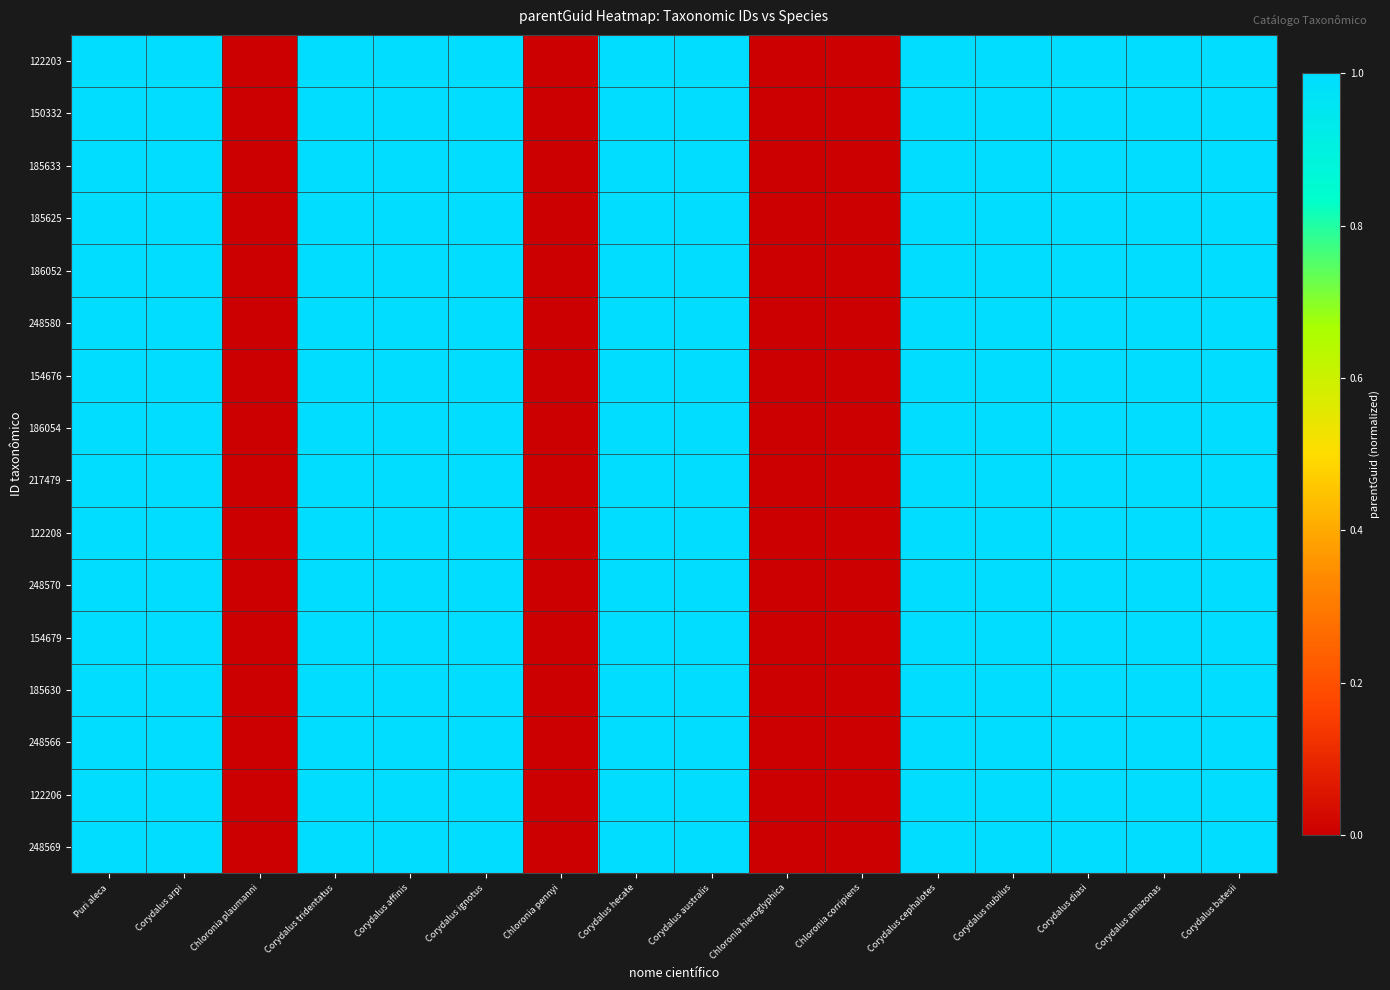

Reading left to right, transcribe all the data shown in this chart.

122203: Puri aleca=1.0	Corydalus arpi=1.0	Chloronia plaumanni=0.0	Corydalus tridentatus=1.0	Corydalus affinis=1.0	Corydalus ignotus=1.0	Chloronia pennyi=0.0	Corydalus hecate=1.0	Corydalus australis=1.0	Chloronia hieroglyphica=0.0	Chloronia corripiens=0.0	Corydalus cephalotes=1.0	Corydalus nubilus=1.0	Corydalus diasi=1.0	Corydalus amazonas=1.0	Corydalus batesii=1.0
150332: Puri aleca=1.0	Corydalus arpi=1.0	Chloronia plaumanni=0.0	Corydalus tridentatus=1.0	Corydalus affinis=1.0	Corydalus ignotus=1.0	Chloronia pennyi=0.0	Corydalus hecate=1.0	Corydalus australis=1.0	Chloronia hieroglyphica=0.0	Chloronia corripiens=0.0	Corydalus cephalotes=1.0	Corydalus nubilus=1.0	Corydalus diasi=1.0	Corydalus amazonas=1.0	Corydalus batesii=1.0
185633: Puri aleca=1.0	Corydalus arpi=1.0	Chloronia plaumanni=0.0	Corydalus tridentatus=1.0	Corydalus affinis=1.0	Corydalus ignotus=1.0	Chloronia pennyi=0.0	Corydalus hecate=1.0	Corydalus australis=1.0	Chloronia hieroglyphica=0.0	Chloronia corripiens=0.0	Corydalus cephalotes=1.0	Corydalus nubilus=1.0	Corydalus diasi=1.0	Corydalus amazonas=1.0	Corydalus batesii=1.0
185625: Puri aleca=1.0	Corydalus arpi=1.0	Chloronia plaumanni=0.0	Corydalus tridentatus=1.0	Corydalus affinis=1.0	Corydalus ignotus=1.0	Chloronia pennyi=0.0	Corydalus hecate=1.0	Corydalus australis=1.0	Chloronia hieroglyphica=0.0	Chloronia corripiens=0.0	Corydalus cephalotes=1.0	Corydalus nubilus=1.0	Corydalus diasi=1.0	Corydalus amazonas=1.0	Corydalus batesii=1.0
186052: Puri aleca=1.0	Corydalus arpi=1.0	Chloronia plaumanni=0.0	Corydalus tridentatus=1.0	Corydalus affinis=1.0	Corydalus ignotus=1.0	Chloronia pennyi=0.0	Corydalus hecate=1.0	Corydalus australis=1.0	Chloronia hieroglyphica=0.0	Chloronia corripiens=0.0	Corydalus cephalotes=1.0	Corydalus nubilus=1.0	Corydalus diasi=1.0	Corydalus amazonas=1.0	Corydalus batesii=1.0
248580: Puri aleca=1.0	Corydalus arpi=1.0	Chloronia plaumanni=0.0	Corydalus tridentatus=1.0	Corydalus affinis=1.0	Corydalus ignotus=1.0	Chloronia pennyi=0.0	Corydalus hecate=1.0	Corydalus australis=1.0	Chloronia hieroglyphica=0.0	Chloronia corripiens=0.0	Corydalus cephalotes=1.0	Corydalus nubilus=1.0	Corydalus diasi=1.0	Corydalus amazonas=1.0	Corydalus batesii=1.0
154676: Puri aleca=1.0	Corydalus arpi=1.0	Chloronia plaumanni=0.0	Corydalus tridentatus=1.0	Corydalus affinis=1.0	Corydalus ignotus=1.0	Chloronia pennyi=0.0	Corydalus hecate=1.0	Corydalus australis=1.0	Chloronia hieroglyphica=0.0	Chloronia corripiens=0.0	Corydalus cephalotes=1.0	Corydalus nubilus=1.0	Corydalus diasi=1.0	Corydalus amazonas=1.0	Corydalus batesii=1.0
186054: Puri aleca=1.0	Corydalus arpi=1.0	Chloronia plaumanni=0.0	Corydalus tridentatus=1.0	Corydalus affinis=1.0	Corydalus ignotus=1.0	Chloronia pennyi=0.0	Corydalus hecate=1.0	Corydalus australis=1.0	Chloronia hieroglyphica=0.0	Chloronia corripiens=0.0	Corydalus cephalotes=1.0	Corydalus nubilus=1.0	Corydalus diasi=1.0	Corydalus amazonas=1.0	Corydalus batesii=1.0
217479: Puri aleca=1.0	Corydalus arpi=1.0	Chloronia plaumanni=0.0	Corydalus tridentatus=1.0	Corydalus affinis=1.0	Corydalus ignotus=1.0	Chloronia pennyi=0.0	Corydalus hecate=1.0	Corydalus australis=1.0	Chloronia hieroglyphica=0.0	Chloronia corripiens=0.0	Corydalus cephalotes=1.0	Corydalus nubilus=1.0	Corydalus diasi=1.0	Corydalus amazonas=1.0	Corydalus batesii=1.0
122208: Puri aleca=1.0	Corydalus arpi=1.0	Chloronia plaumanni=0.0	Corydalus tridentatus=1.0	Corydalus affinis=1.0	Corydalus ignotus=1.0	Chloronia pennyi=0.0	Corydalus hecate=1.0	Corydalus australis=1.0	Chloronia hieroglyphica=0.0	Chloronia corripiens=0.0	Corydalus cephalotes=1.0	Corydalus nubilus=1.0	Corydalus diasi=1.0	Corydalus amazonas=1.0	Corydalus batesii=1.0
248570: Puri aleca=1.0	Corydalus arpi=1.0	Chloronia plaumanni=0.0	Corydalus tridentatus=1.0	Corydalus affinis=1.0	Corydalus ignotus=1.0	Chloronia pennyi=0.0	Corydalus hecate=1.0	Corydalus australis=1.0	Chloronia hieroglyphica=0.0	Chloronia corripiens=0.0	Corydalus cephalotes=1.0	Corydalus nubilus=1.0	Corydalus diasi=1.0	Corydalus amazonas=1.0	Corydalus batesii=1.0
154679: Puri aleca=1.0	Corydalus arpi=1.0	Chloronia plaumanni=0.0	Corydalus tridentatus=1.0	Corydalus affinis=1.0	Corydalus ignotus=1.0	Chloronia pennyi=0.0	Corydalus hecate=1.0	Corydalus australis=1.0	Chloronia hieroglyphica=0.0	Chloronia corripiens=0.0	Corydalus cephalotes=1.0	Corydalus nubilus=1.0	Corydalus diasi=1.0	Corydalus amazonas=1.0	Corydalus batesii=1.0
185630: Puri aleca=1.0	Corydalus arpi=1.0	Chloronia plaumanni=0.0	Corydalus tridentatus=1.0	Corydalus affinis=1.0	Corydalus ignotus=1.0	Chloronia pennyi=0.0	Corydalus hecate=1.0	Corydalus australis=1.0	Chloronia hieroglyphica=0.0	Chloronia corripiens=0.0	Corydalus cephalotes=1.0	Corydalus nubilus=1.0	Corydalus diasi=1.0	Corydalus amazonas=1.0	Corydalus batesii=1.0
248566: Puri aleca=1.0	Corydalus arpi=1.0	Chloronia plaumanni=0.0	Corydalus tridentatus=1.0	Corydalus affinis=1.0	Corydalus ignotus=1.0	Chloronia pennyi=0.0	Corydalus hecate=1.0	Corydalus australis=1.0	Chloronia hieroglyphica=0.0	Chloronia corripiens=0.0	Corydalus cephalotes=1.0	Corydalus nubilus=1.0	Corydalus diasi=1.0	Corydalus amazonas=1.0	Corydalus batesii=1.0
122206: Puri aleca=1.0	Corydalus arpi=1.0	Chloronia plaumanni=0.0	Corydalus tridentatus=1.0	Corydalus affinis=1.0	Corydalus ignotus=1.0	Chloronia pennyi=0.0	Corydalus hecate=1.0	Corydalus australis=1.0	Chloronia hieroglyphica=0.0	Chloronia corripiens=0.0	Corydalus cephalotes=1.0	Corydalus nubilus=1.0	Corydalus diasi=1.0	Corydalus amazonas=1.0	Corydalus batesii=1.0
248569: Puri aleca=1.0	Corydalus arpi=1.0	Chloronia plaumanni=0.0	Corydalus tridentatus=1.0	Corydalus affinis=1.0	Corydalus ignotus=1.0	Chloronia pennyi=0.0	Corydalus hecate=1.0	Corydalus australis=1.0	Chloronia hieroglyphica=0.0	Chloronia corripiens=0.0	Corydalus cephalotes=1.0	Corydalus nubilus=1.0	Corydalus diasi=1.0	Corydalus amazonas=1.0	Corydalus batesii=1.0